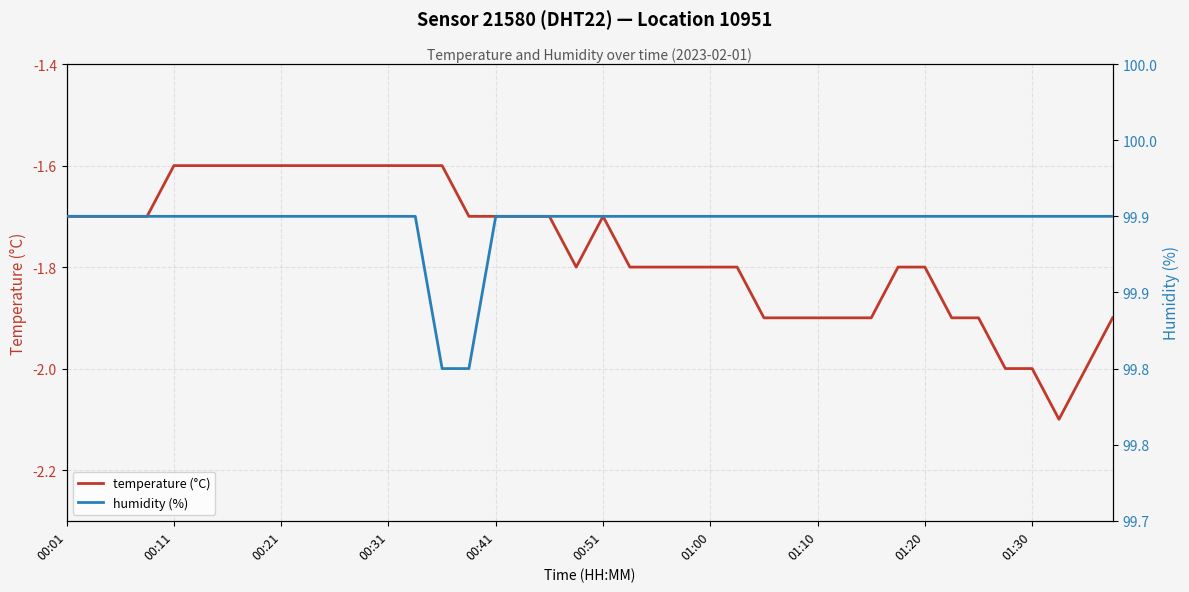

Where is humidity (%) nearest to the value 99?

14